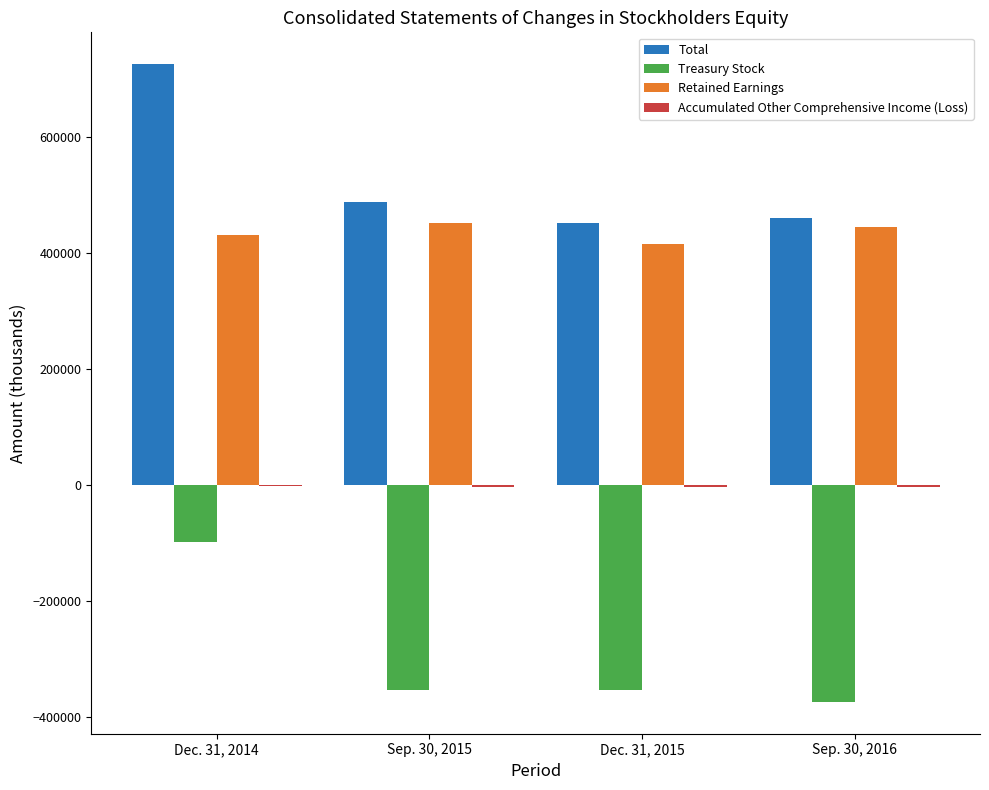

What is the difference between the Total values at Dec. 31, 2014 and Sep. 30, 2016?

264672